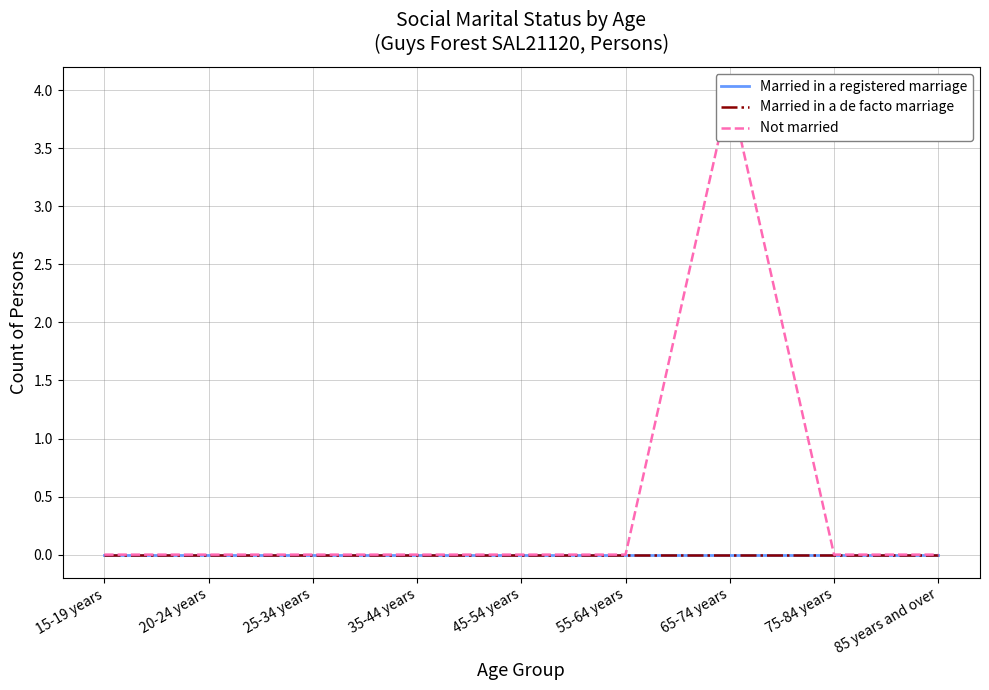

Is the value of Married in a de facto marriage at 85 years and over greater than the value of Not married at 45-54 years?

No